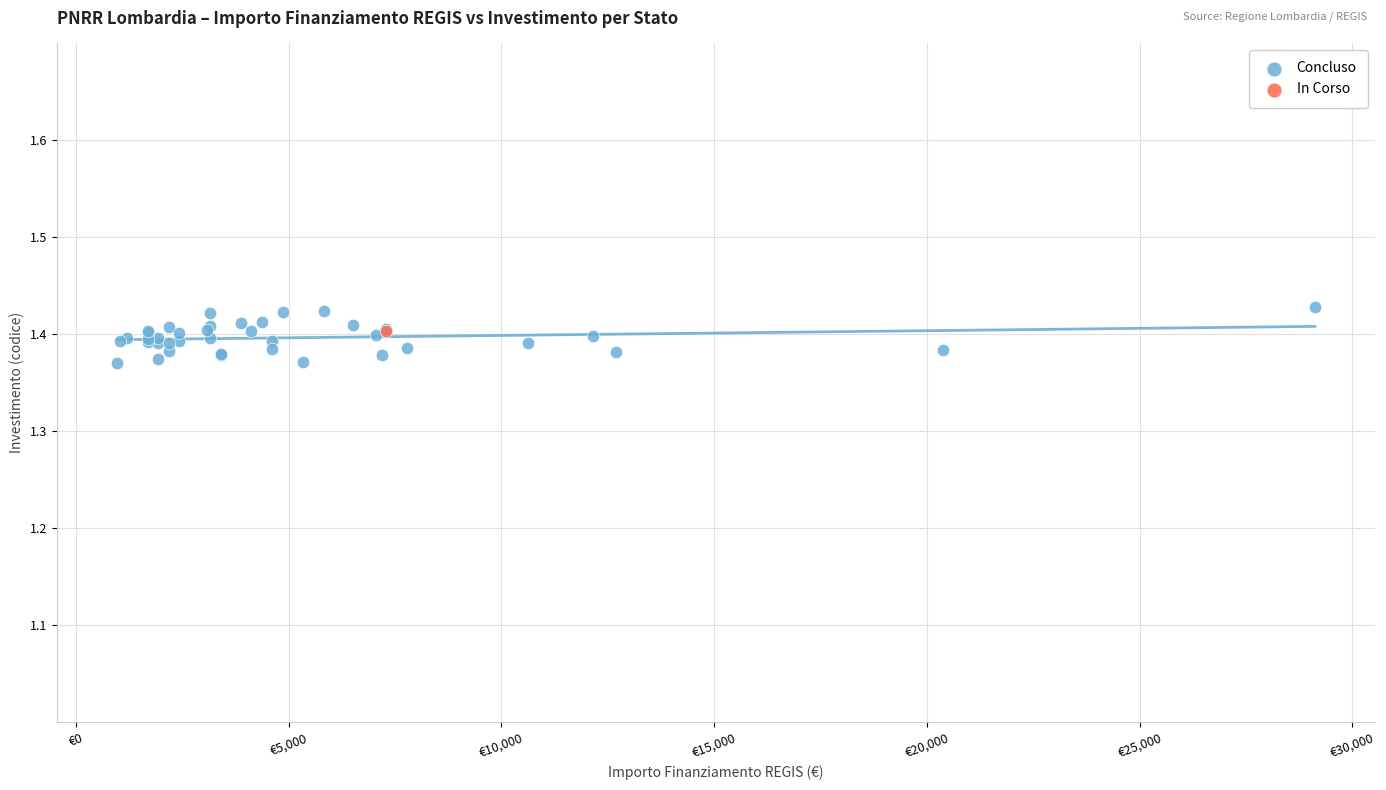

What are all the series names shown in the legend?

Concluso, In Corso